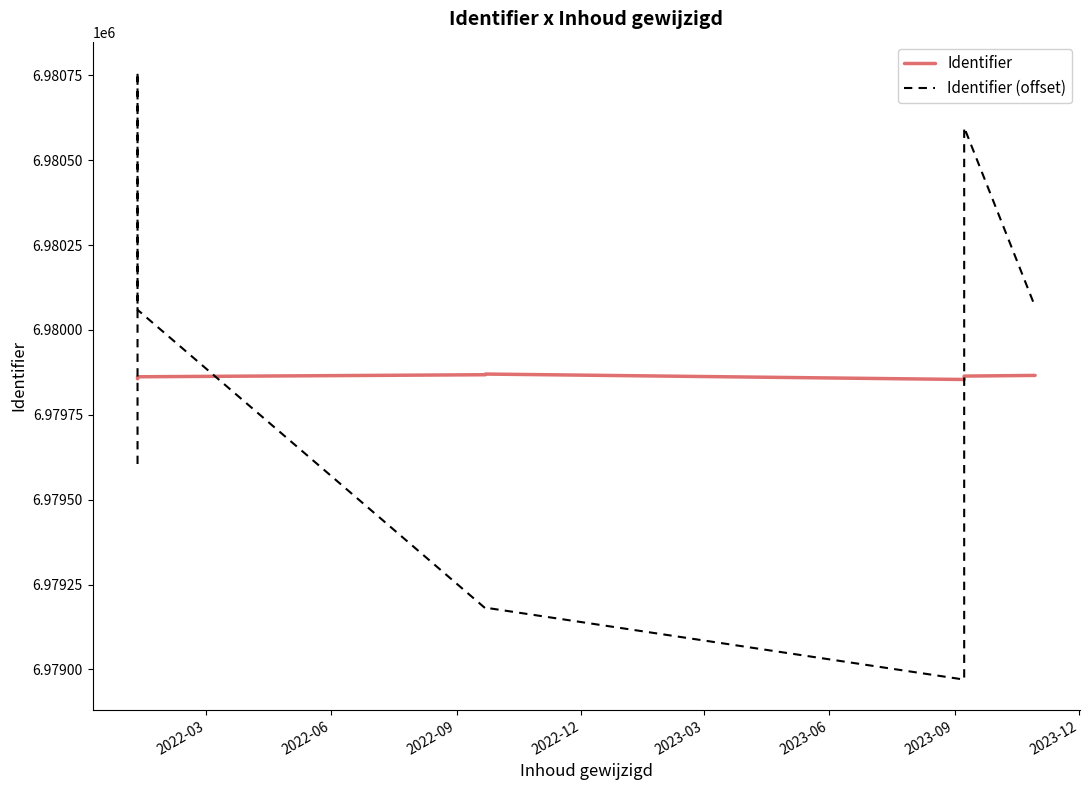

Between which two adjacent categories do Identifier (offset) and Identifier first intersect?

2022-03 and 2022-06